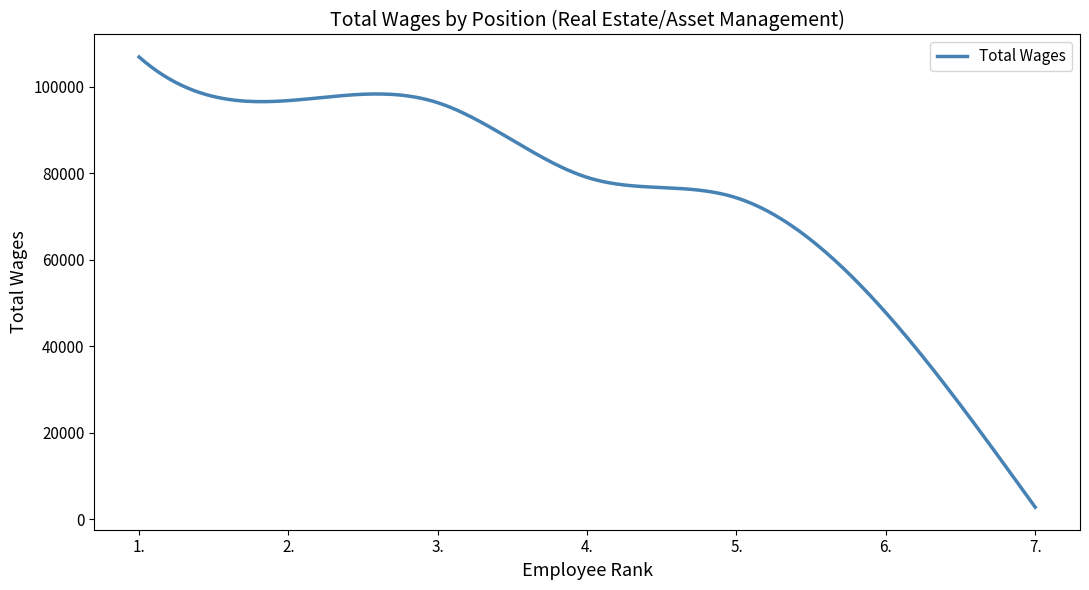

What is the greatest value displayed?

106877.0